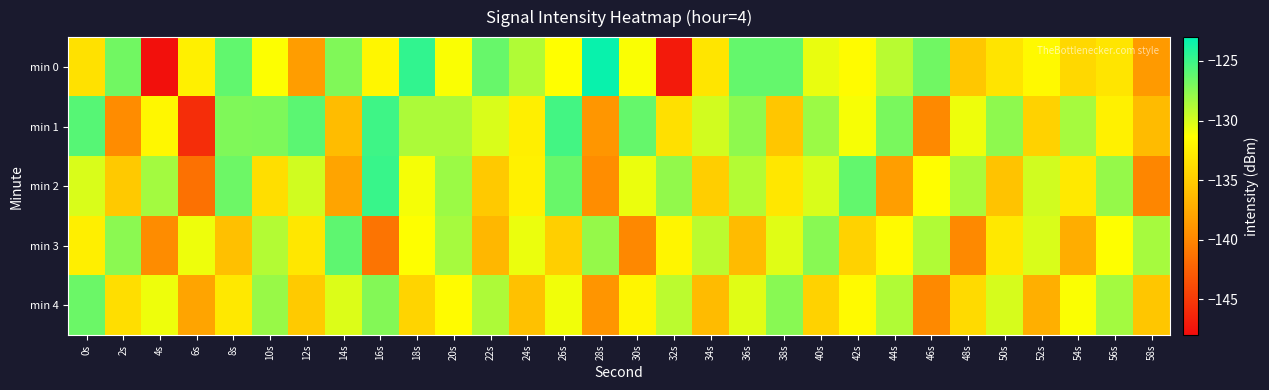

At which category does the chart reach its minimum across all series?

4s